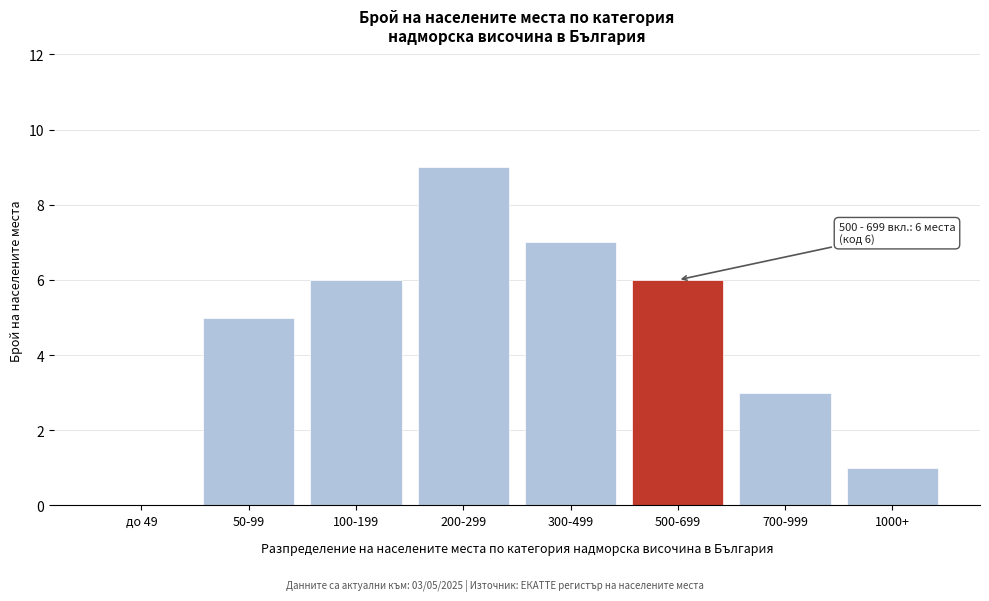

Reading right to left, list all the values displayed in this chart.

1000+=1	700-999=3	500-699=6	300-499=7	200-299=9	100-199=6	50-99=5	до 49=0